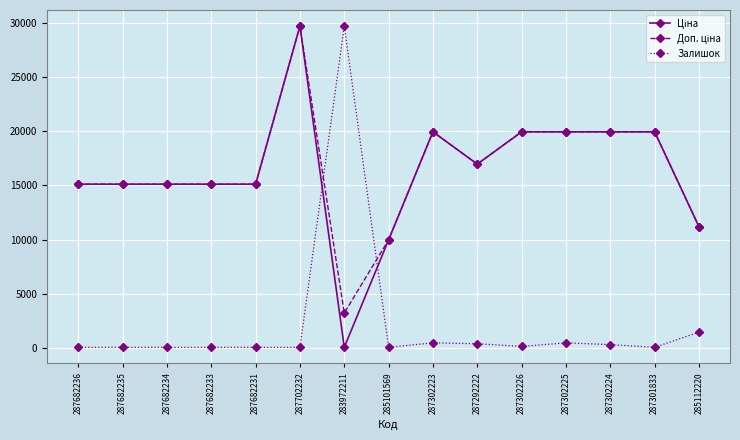

At which category is the sum across all series the highest?

287702232